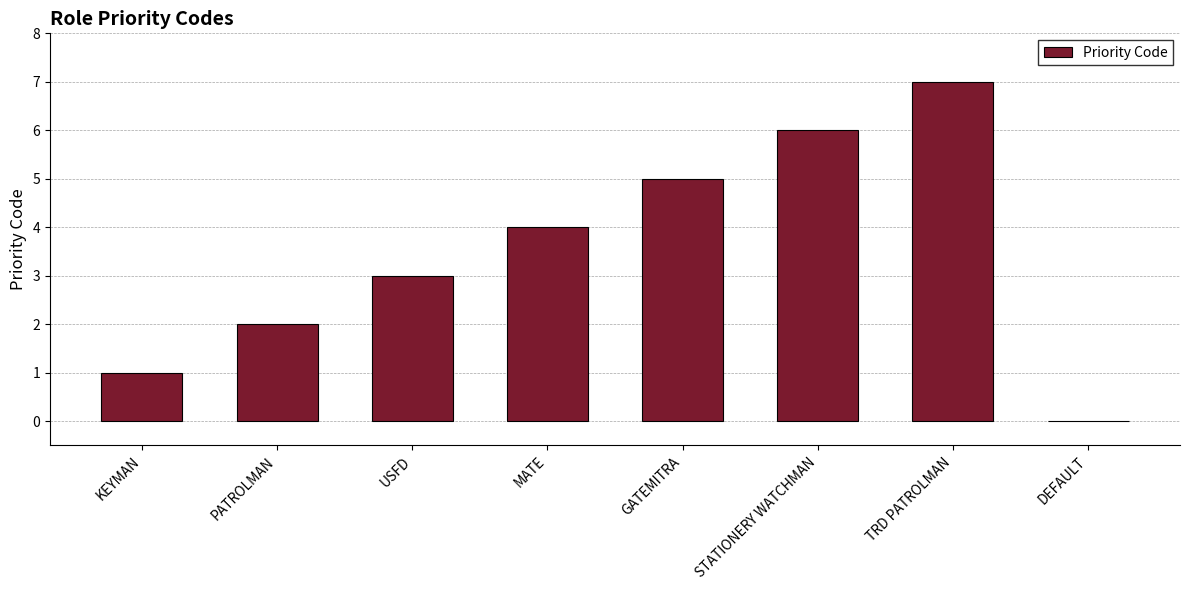

What is the sum of all values?

28